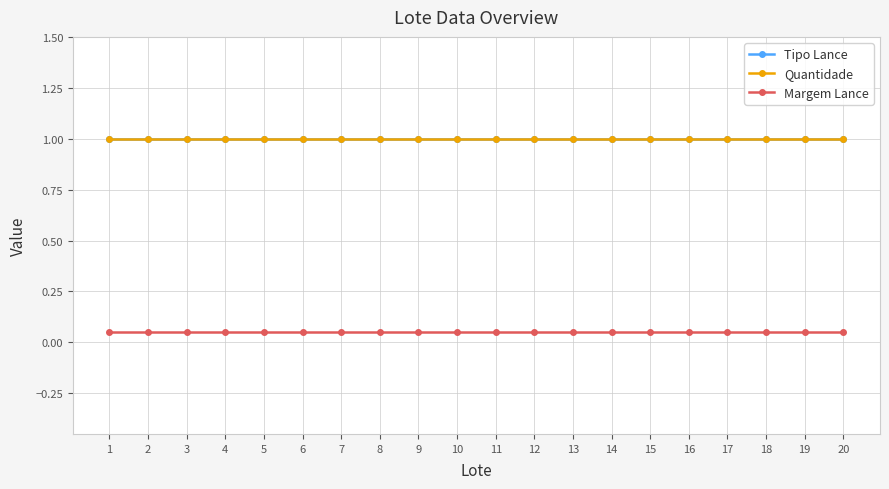

What is the spread (max minus min) of values at 3?

0.9